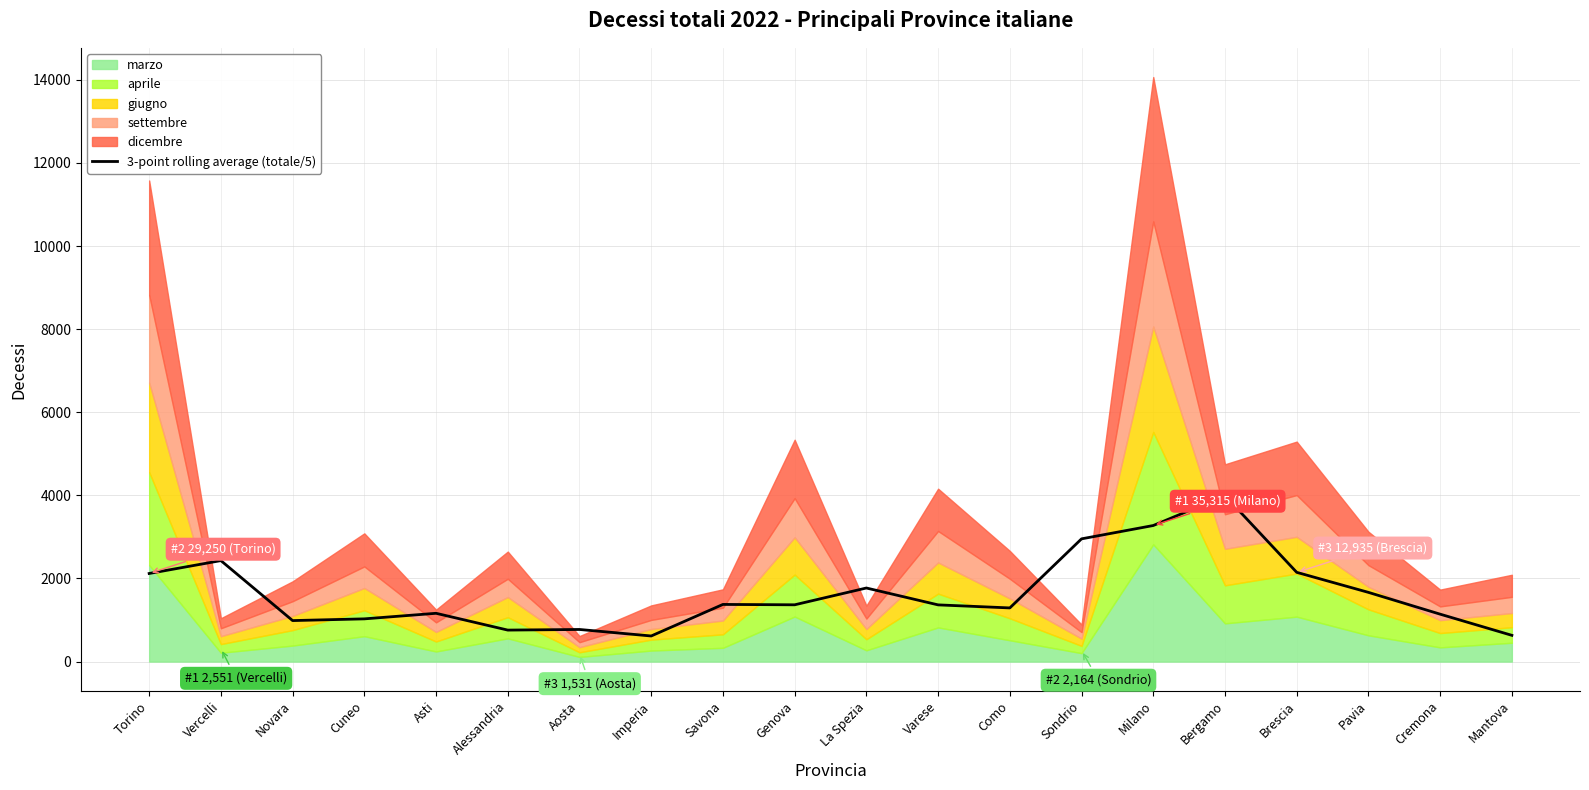

What is the value of the 12th point from the left?

1364.5